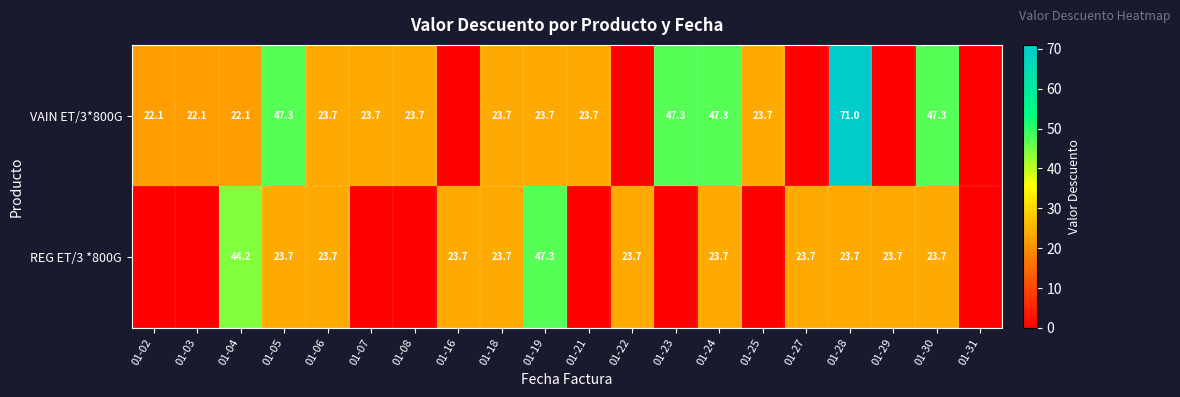

Rank the series at 01-05 from highest to lowest value.

VAIN ET/3*800G, REG ET/3 *800G